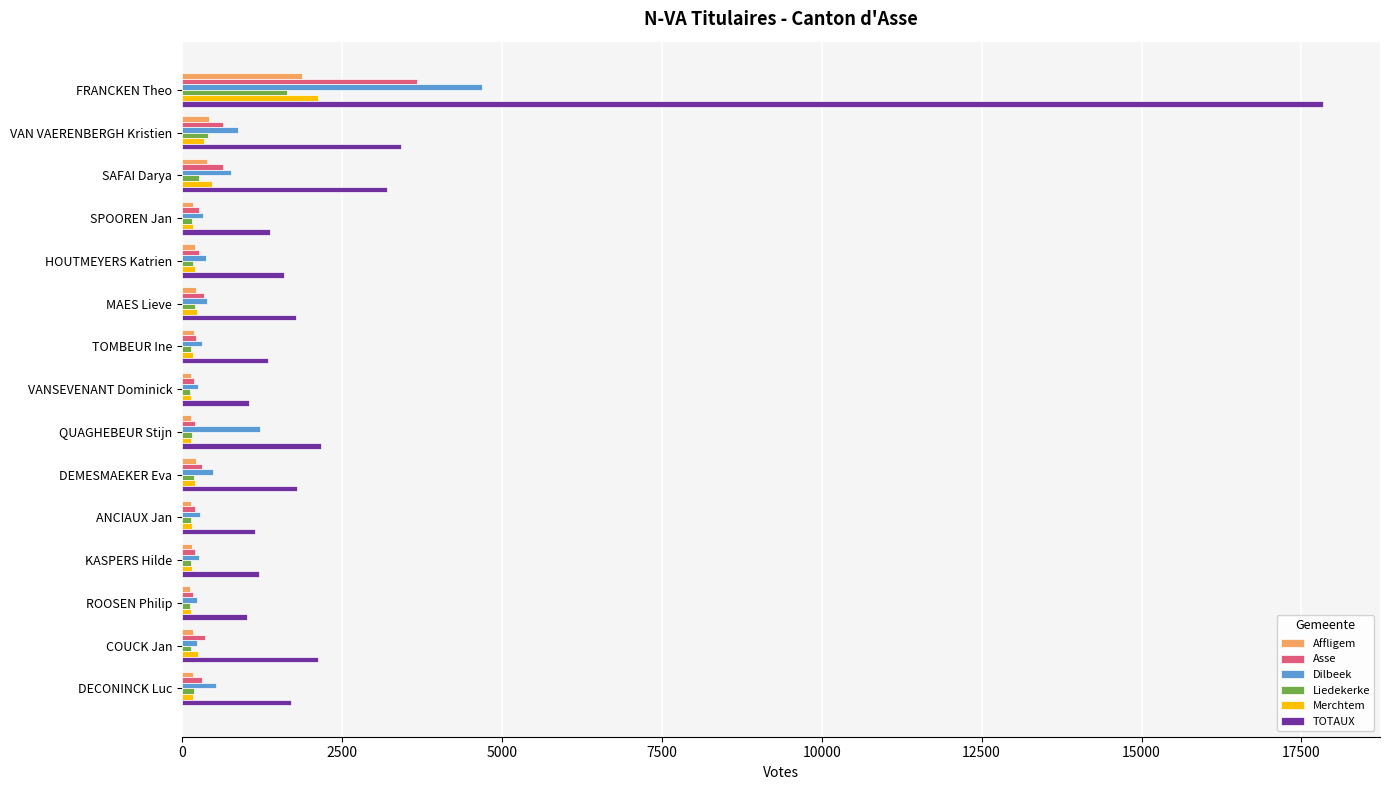

Count the number of data series in this chart.

6